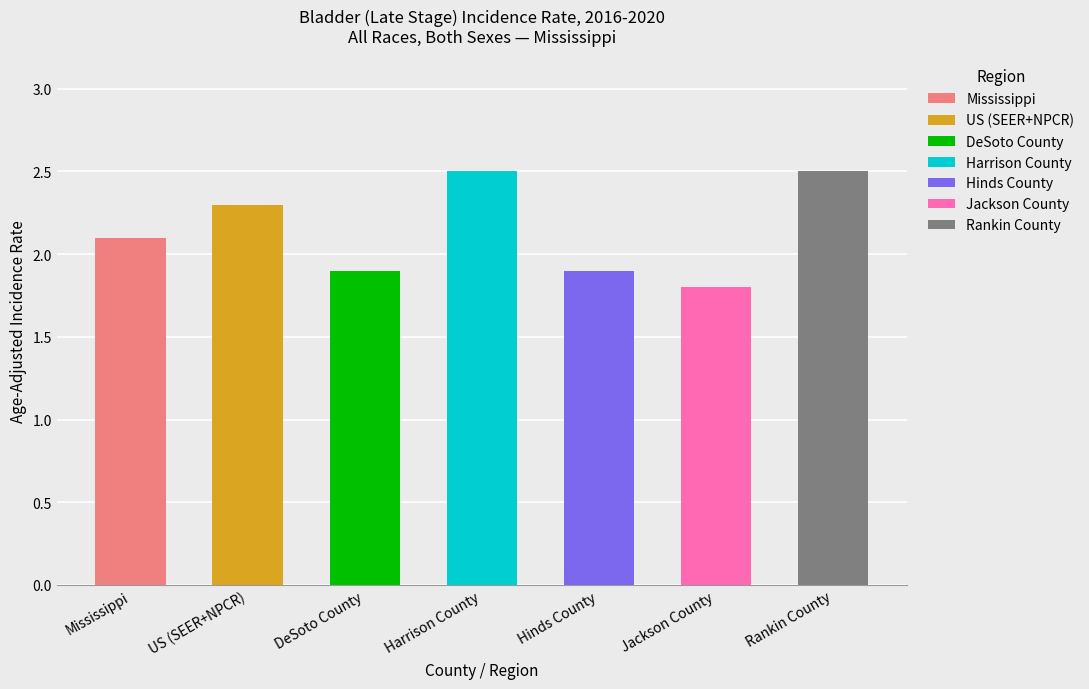

Between US (SEER+NPCR) and DeSoto County, which is larger?

US (SEER+NPCR)